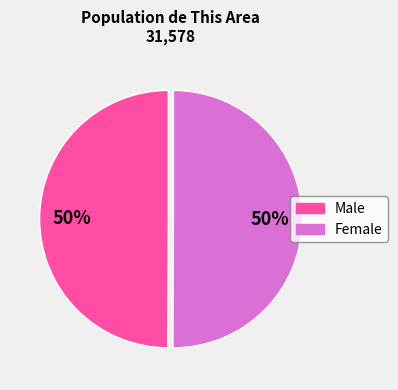

To the nearest percent, what percentage of the pie is Male?

50%